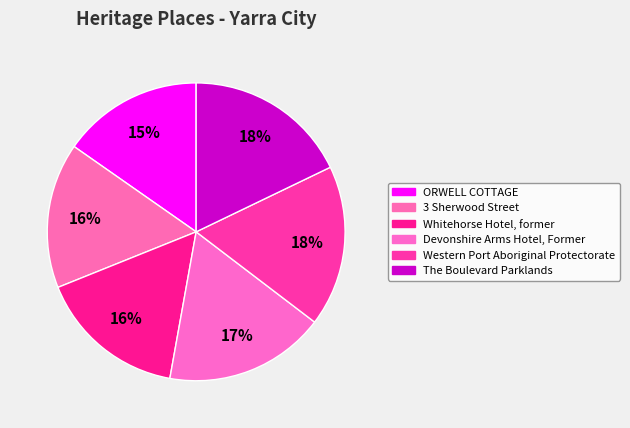

Count the number of slices in the pie.

6